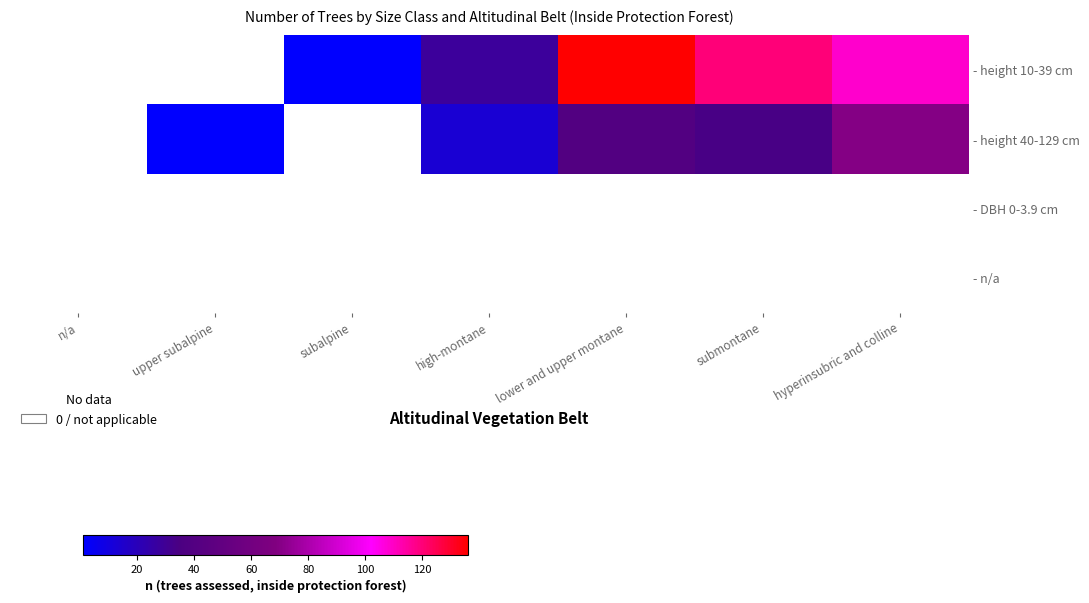

Reading right to left, list all the values displayed in this chart.

- height 10-39 cm: hyperinsubric and colline=109	submontane=120	lower and upper montane=136	high-montane=28	subalpine=1	upper subalpine=0	n/a=0
- height 40-129 cm: hyperinsubric and colline=70	submontane=34	lower and upper montane=40	high-montane=13	subalpine=0	upper subalpine=1	n/a=0
- DBH 0-3.9 cm: hyperinsubric and colline=0	submontane=0	lower and upper montane=0	high-montane=0	subalpine=0	upper subalpine=0	n/a=0
- n/a: hyperinsubric and colline=0	submontane=0	lower and upper montane=0	high-montane=0	subalpine=0	upper subalpine=0	n/a=0